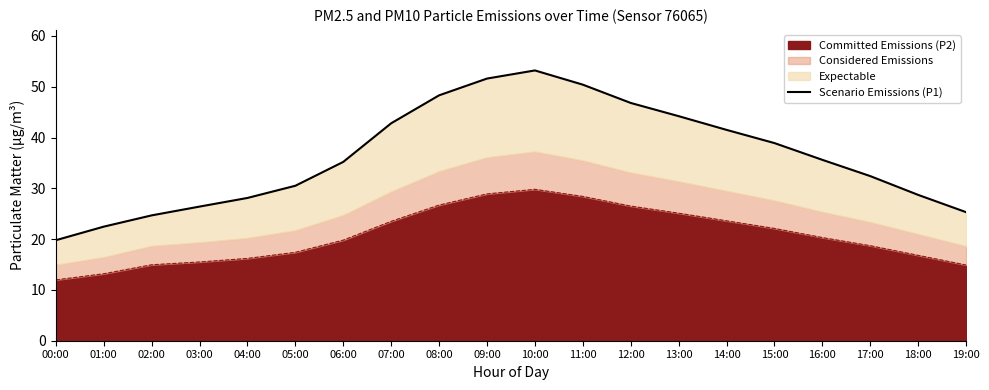

Between 01:00 and 12:00, which is larger?

12:00